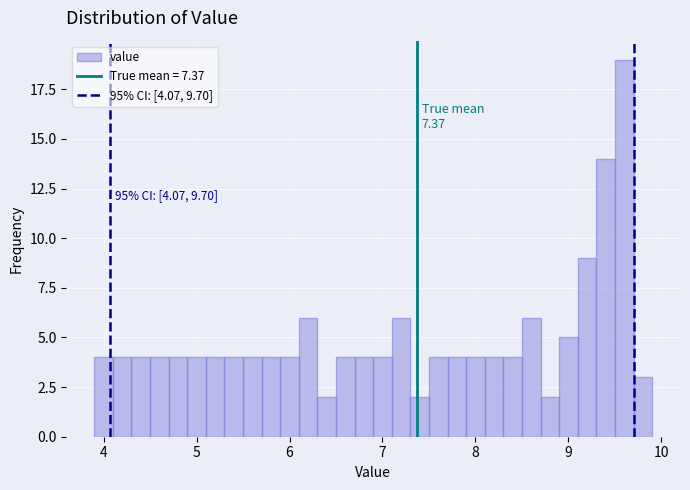

Around what value on the x-axis is the tallest bar? Give the approximate position of its centre, as read against the axis.

9.6